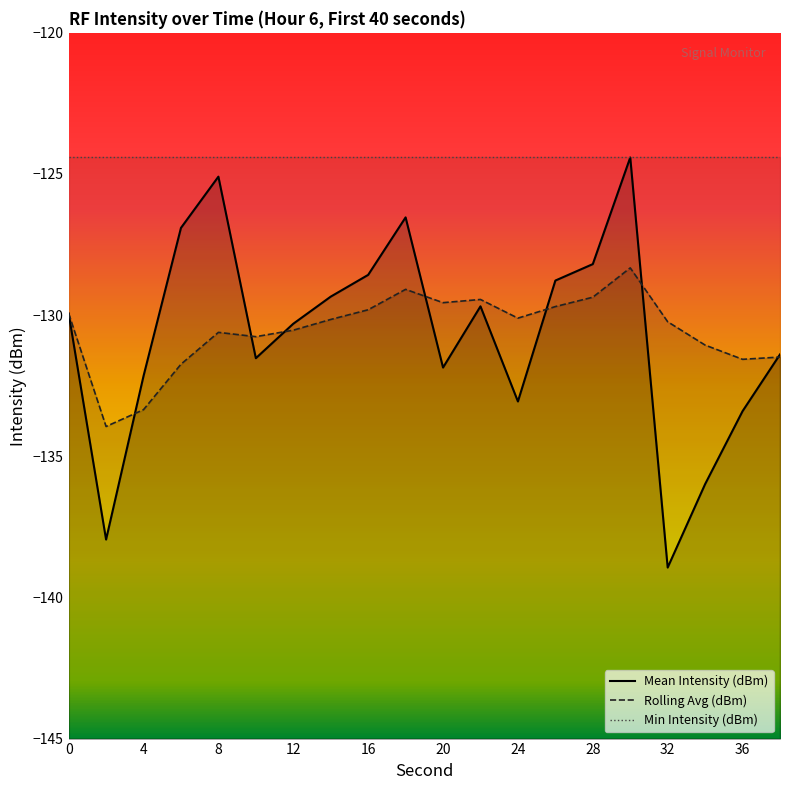

What is the highest value of the Rolling Avg (dBm) series?

-128.3